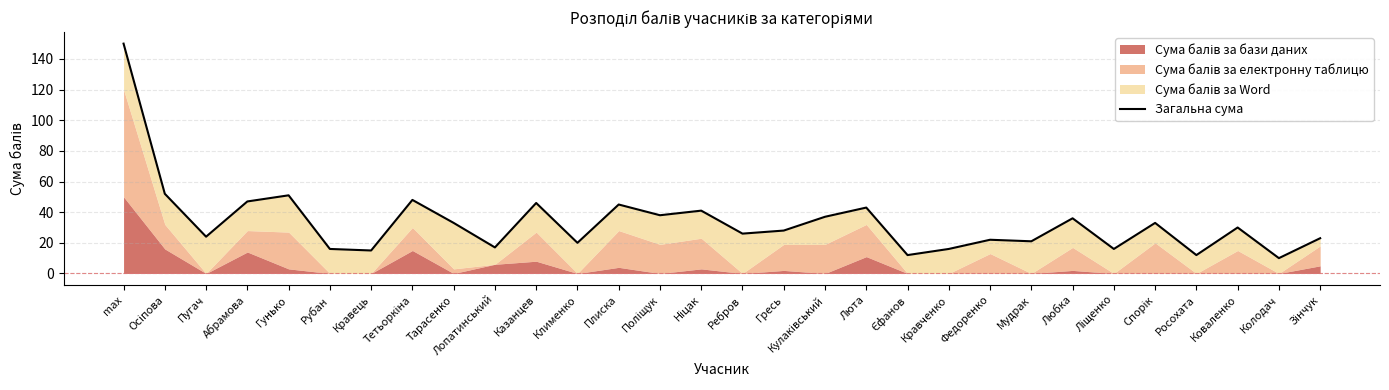

Does the chart display data point markers on the line(s)?

No